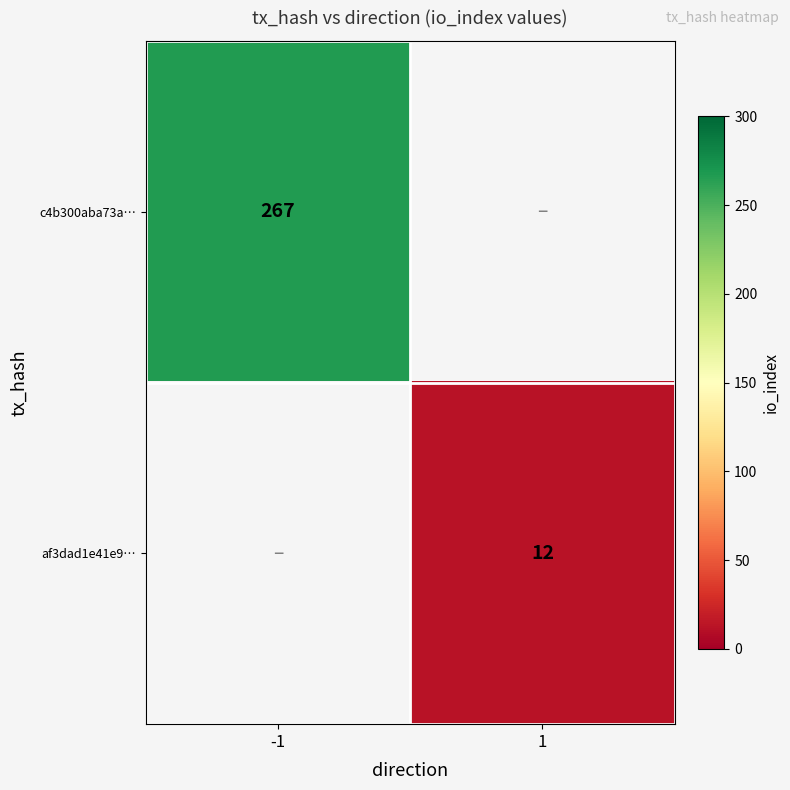

At which category does the chart reach its peak across all series?

-1